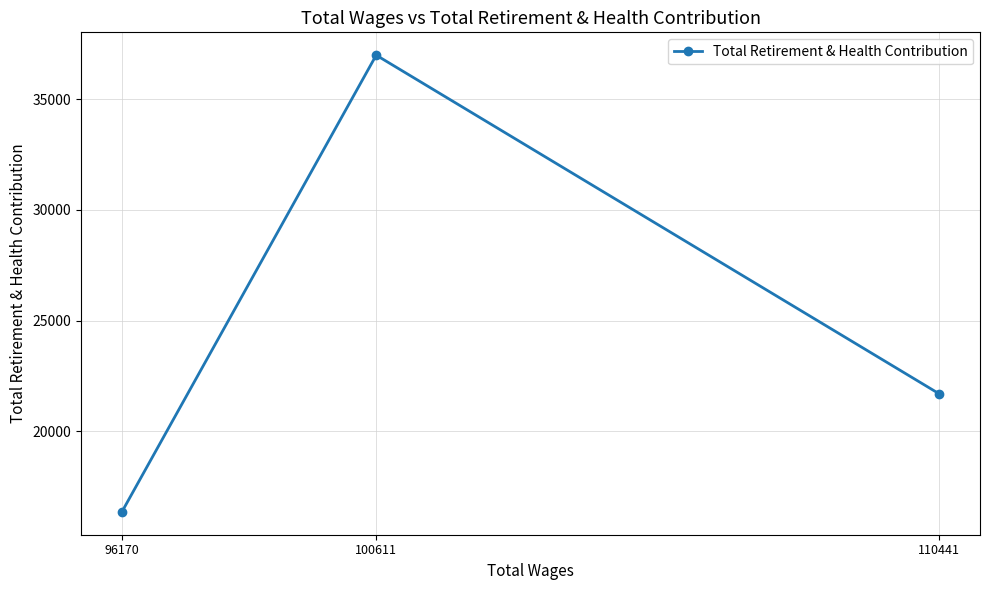

Approximately how many times larger is the value at 100611 compared to 110441?

1.7